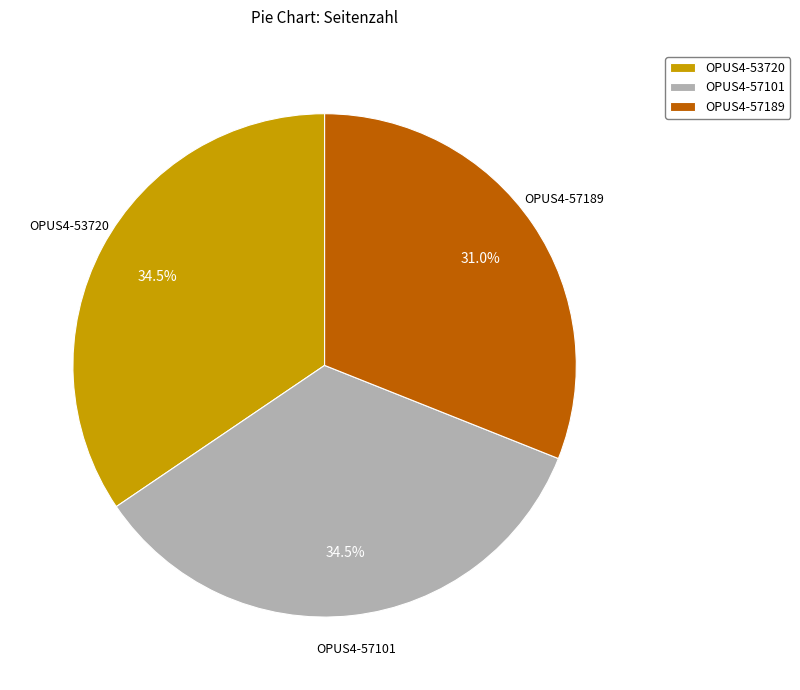

How many slices are in this pie chart?

3